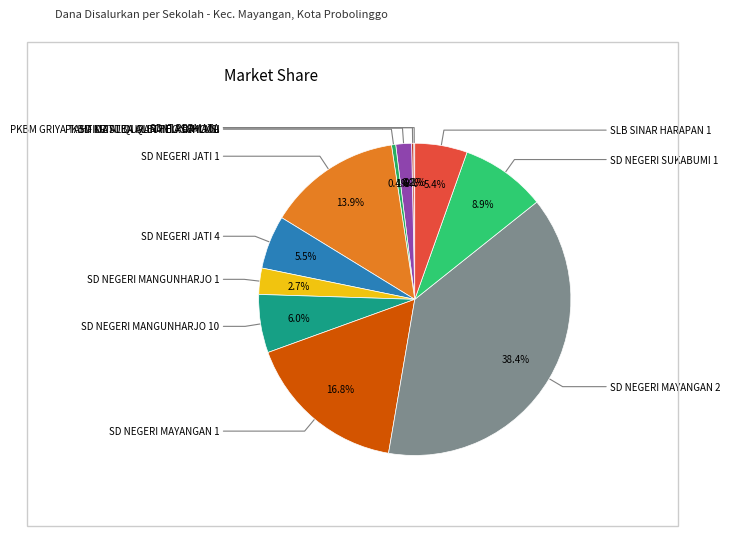

Which slice is the smallest?

PKBM GRIYA TAHFIDZ AL QURAN TELAGA ILMU